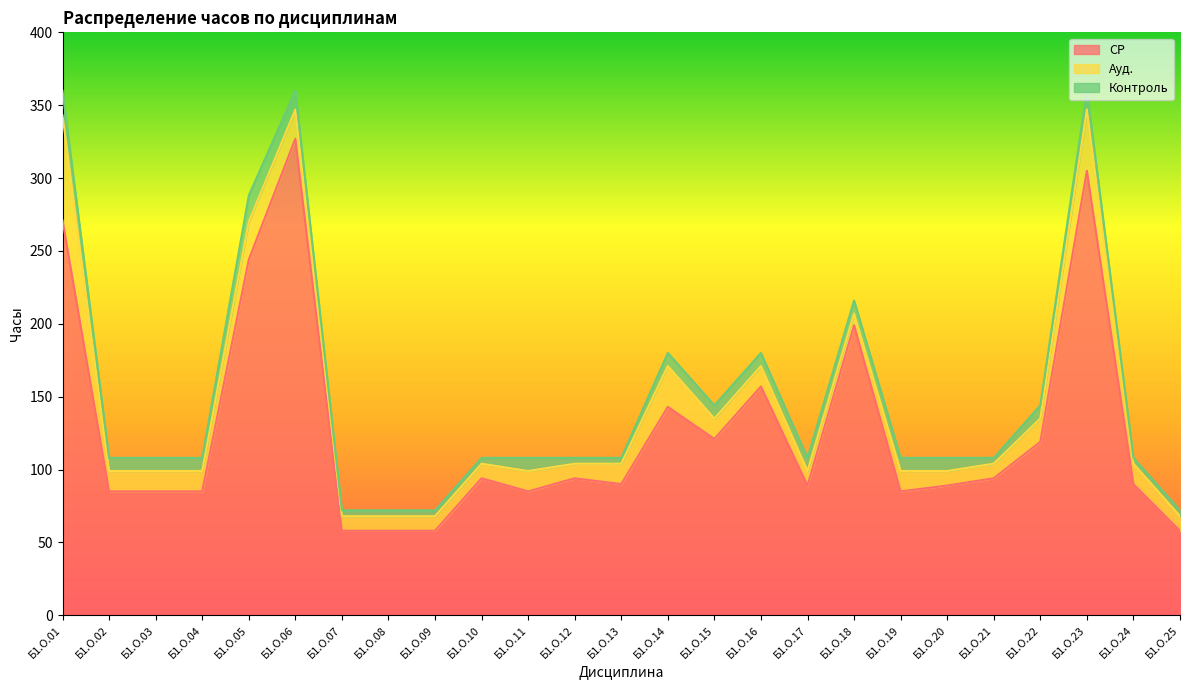

Reading right to left, list all the values displayed in this chart.

СР: Б1.О.25=58	Б1.О.24=90	Б1.О.23=305	Б1.О.22=119	Б1.О.21=94	Б1.О.20=89	Б1.О.19=85	Б1.О.18=199	Б1.О.17=89	Б1.О.16=157	Б1.О.15=121	Б1.О.14=143	Б1.О.13=90	Б1.О.12=94	Б1.О.11=85	Б1.О.10=94	Б1.О.09=58	Б1.О.08=58	Б1.О.07=58	Б1.О.06=327	Б1.О.05=244	Б1.О.04=85	Б1.О.03=85	Б1.О.02=85	Б1.О.01=271
Ауд.: Б1.О.25=10	Б1.О.24=14	Б1.О.23=42	Б1.О.22=16	Б1.О.21=10	Б1.О.20=10	Б1.О.19=14	Б1.О.18=8	Б1.О.17=10	Б1.О.16=14	Б1.О.15=14	Б1.О.14=28	Б1.О.13=14	Б1.О.12=10	Б1.О.11=14	Б1.О.10=10	Б1.О.09=10	Б1.О.08=10	Б1.О.07=10	Б1.О.06=20	Б1.О.05=26	Б1.О.04=14	Б1.О.03=14	Б1.О.02=14	Б1.О.01=72
Контроль: Б1.О.25=4	Б1.О.24=4	Б1.О.23=13	Б1.О.22=9	Б1.О.21=4	Б1.О.20=9	Б1.О.19=9	Б1.О.18=9	Б1.О.17=9	Б1.О.16=9	Б1.О.15=9	Б1.О.14=9	Б1.О.13=4	Б1.О.12=4	Б1.О.11=9	Б1.О.10=4	Б1.О.09=4	Б1.О.08=4	Б1.О.07=4	Б1.О.06=13	Б1.О.05=18	Б1.О.04=9	Б1.О.03=9	Б1.О.02=9	Б1.О.01=17